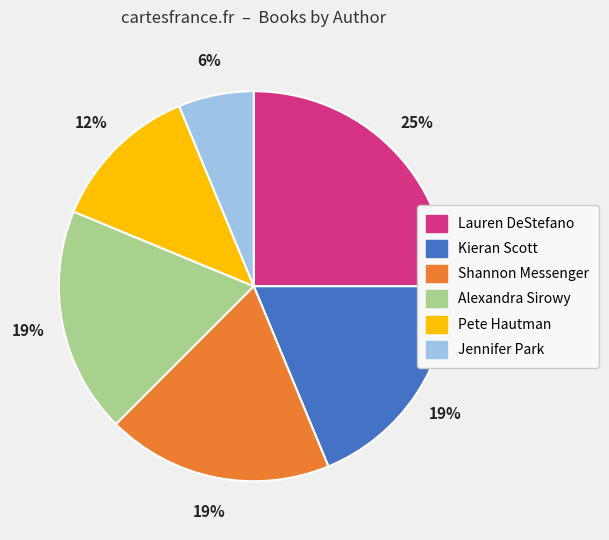

What is the ratio of the value at Alexandra Sirowy to the value at Shannon Messenger?

1.0